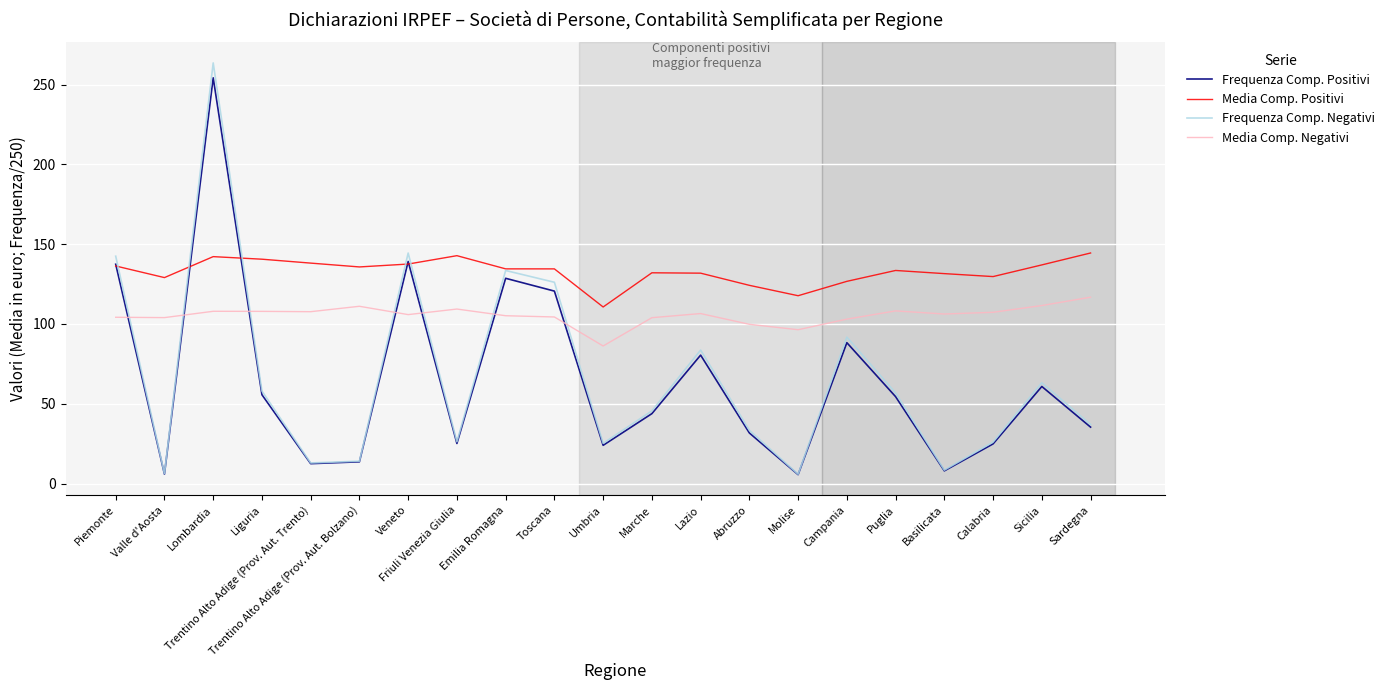

Is the value of Frequenza Comp. Negativi at Piemonte greater than the value of Frequenza Comp. Positivi at Trentino Alto Adige (Prov. Aut. Trento)?

Yes